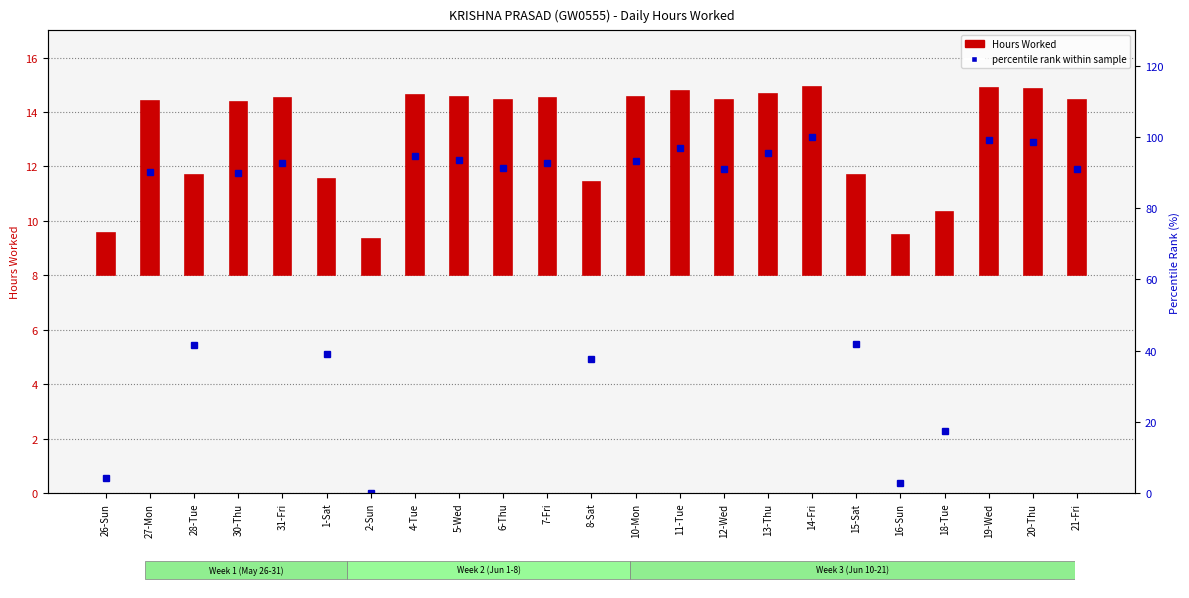

What is the average value of the Hours Worked series?

5.2